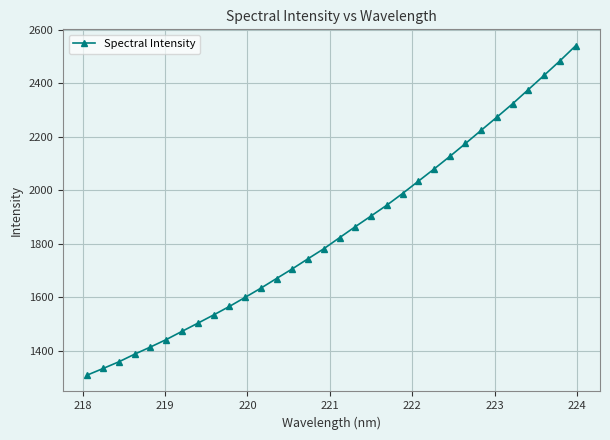

How many data points does each series have?

32